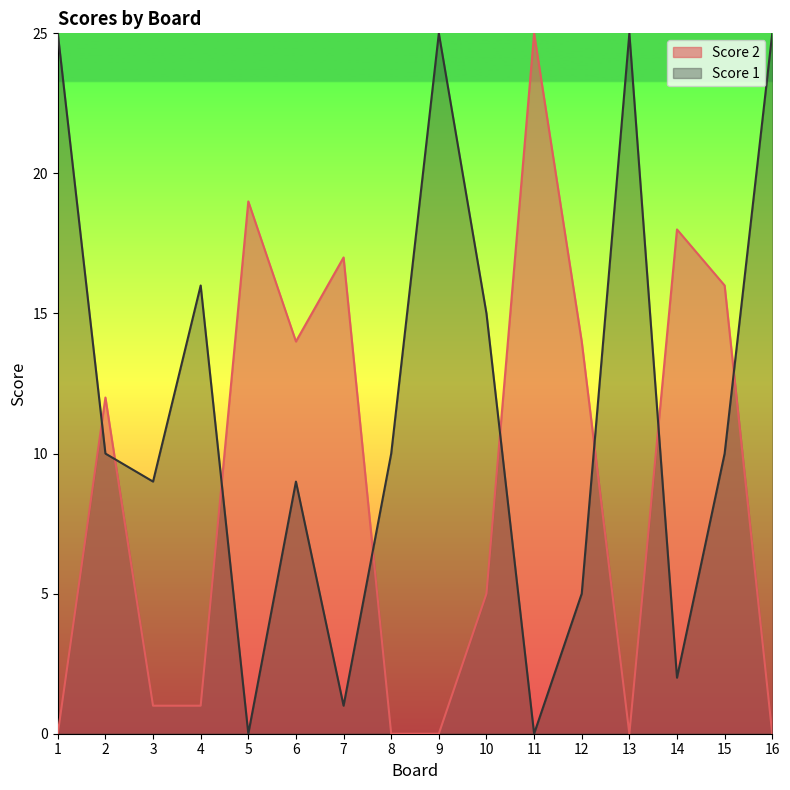

Which series has the widest spread of values?

Score 2